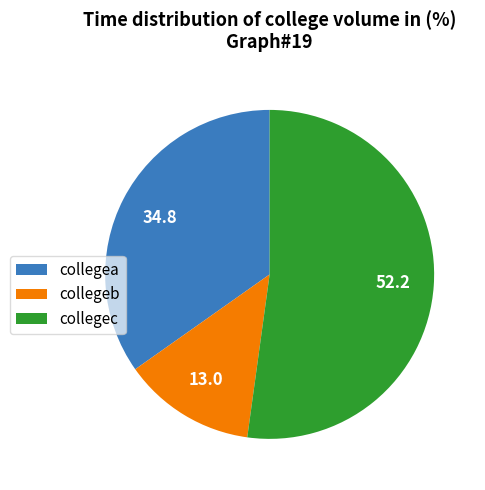

Rank the categories by value from lowest to highest.

collegeb, collegea, collegec